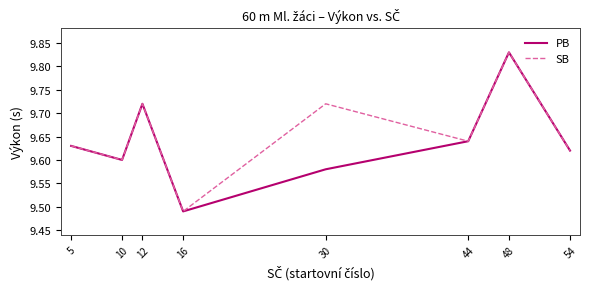

At which label does PB reach its minimum?

16